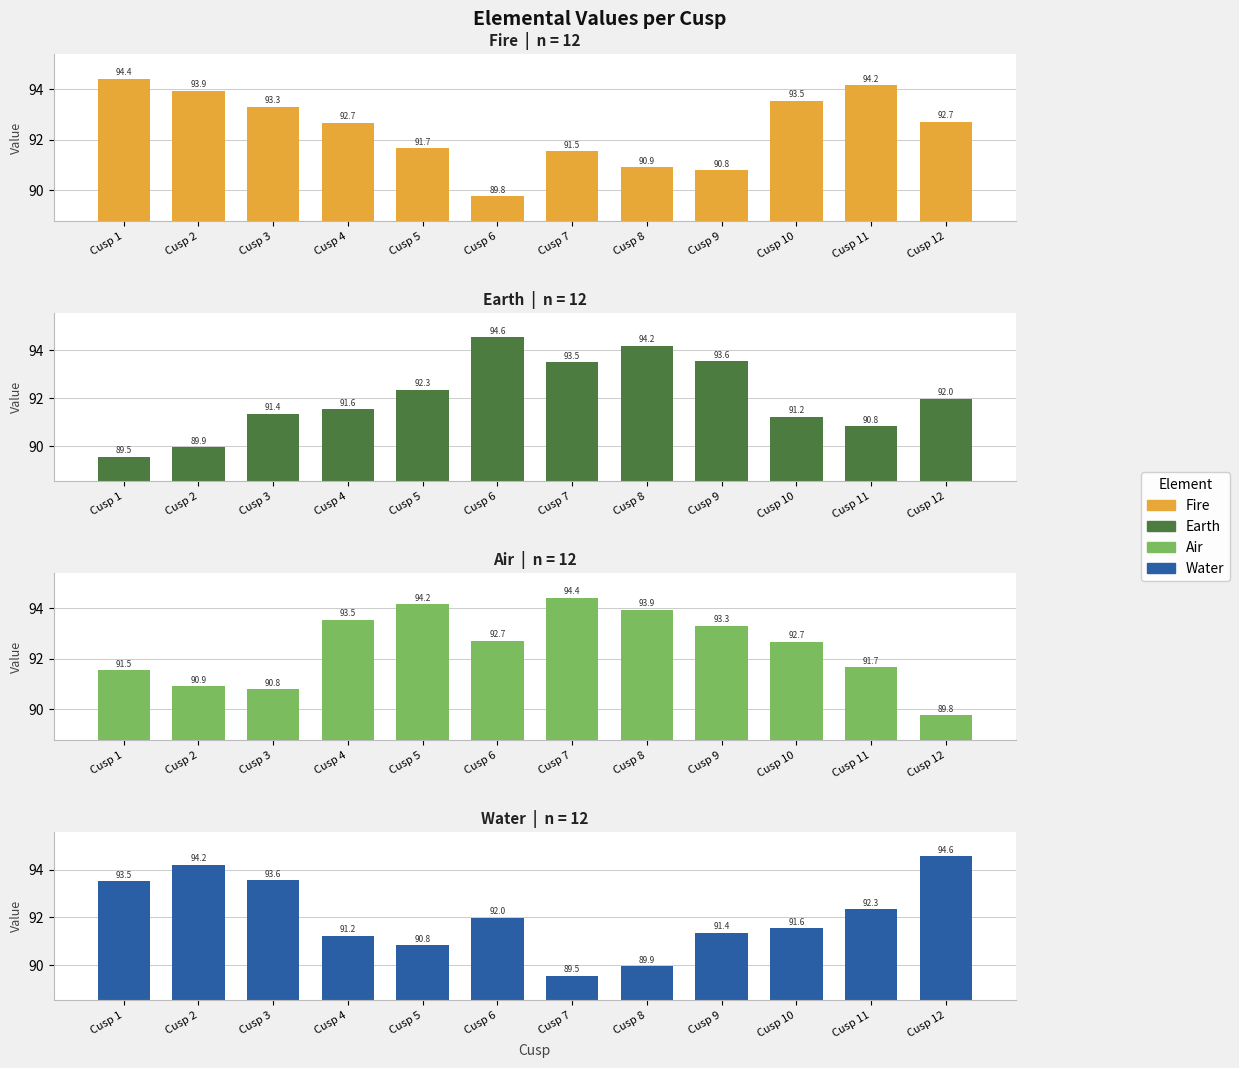

What is the difference between the second highest and second lowest values in the Water series?

4.2